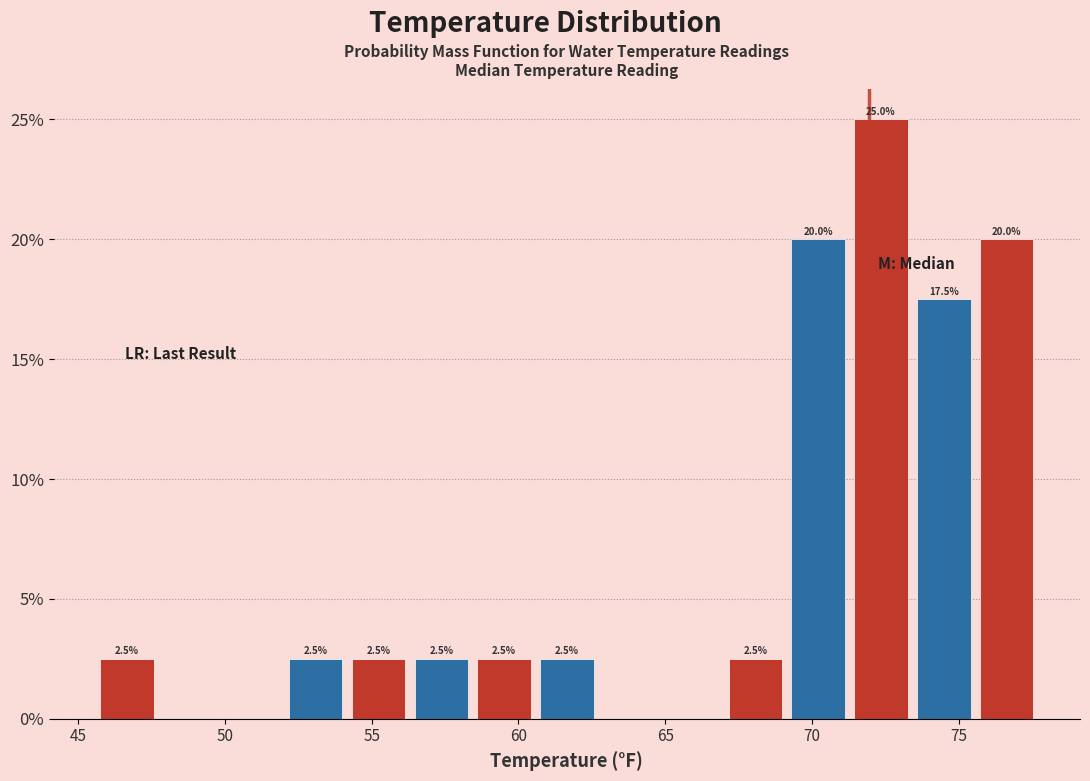

Over which range of the x-axis is the bar tallest?

71.5 to 73.5